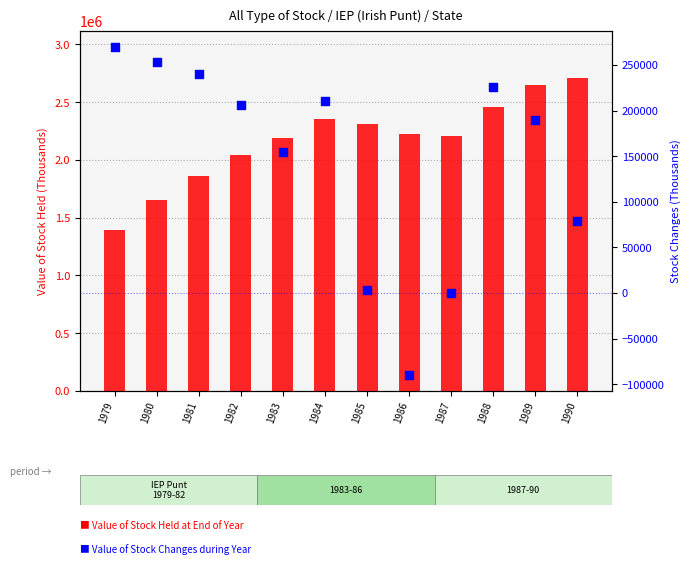

What are all the series names shown in the legend?

Value of Stock Held at End of Year, Value of Stock Changes during Year